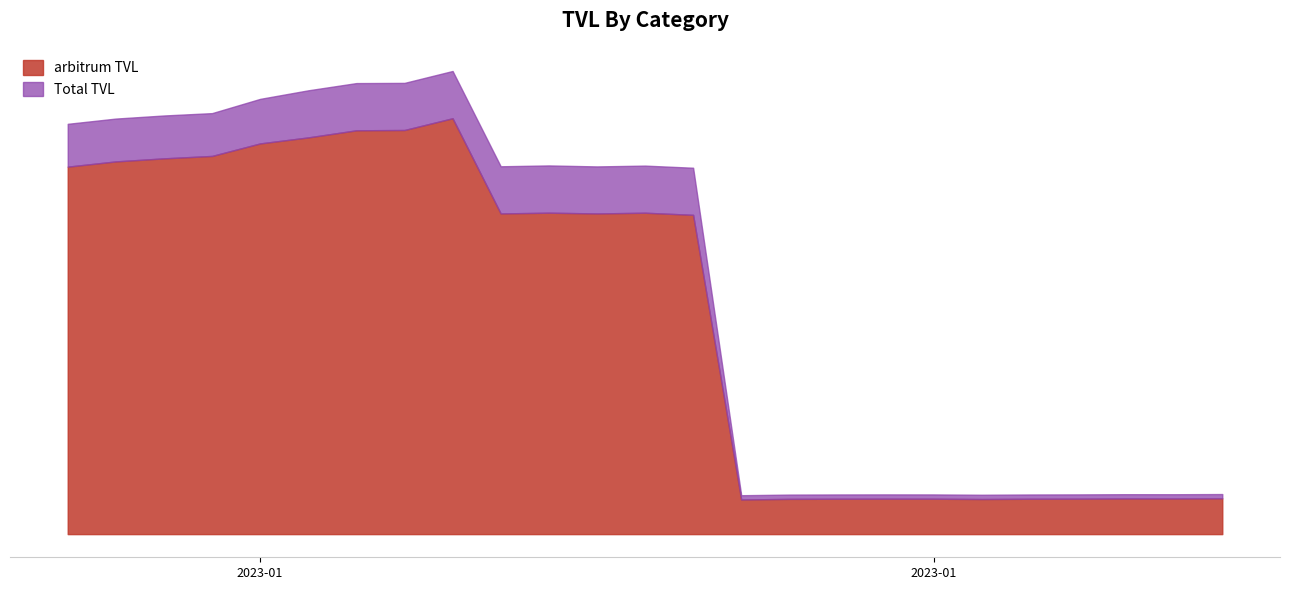

Rank the categories by arbitrum TVL value from lowest to highest.

20/01/2023, 25/01/2023, 21/01/2023, 26/01/2023, 22/01/2023, 24/01/2023, 23/01/2023, 27/01/2023, 29/01/2023, 28/01/2023, 30/01/2023, 19/01/2023, 17/01/2023, 15/01/2023, 18/01/2023, 16/01/2023, 06/01/2023, 07/01/2023, 08/01/2023, 09/01/2023, 10/01/2023, 11/01/2023, 12/01/2023, 13/01/2023, 14/01/2023